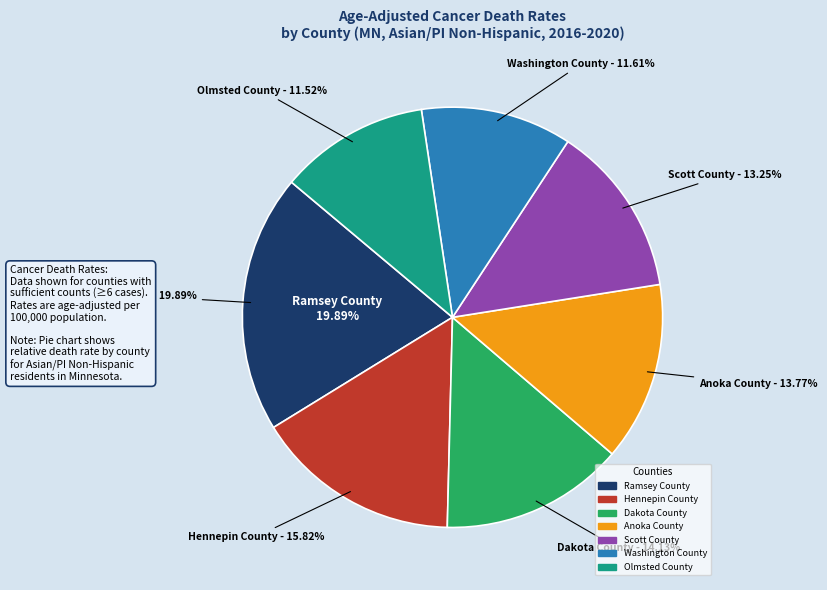

How many segments does this pie chart have?

7